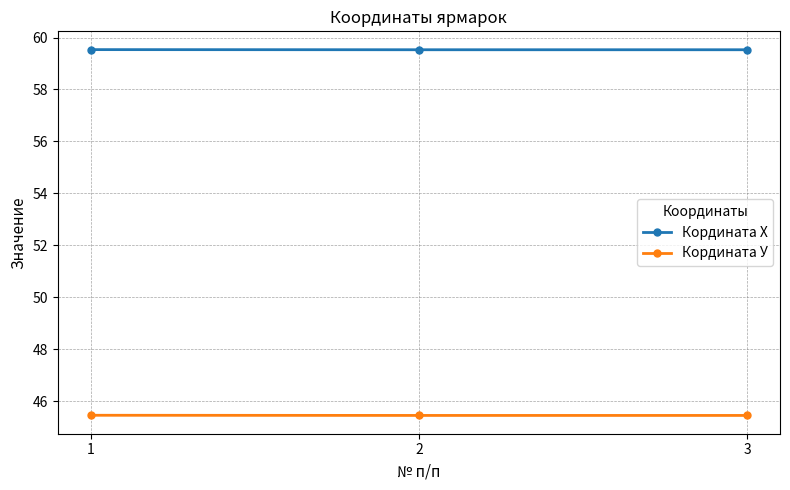

What is the sum of all Кордината У values?

136.4